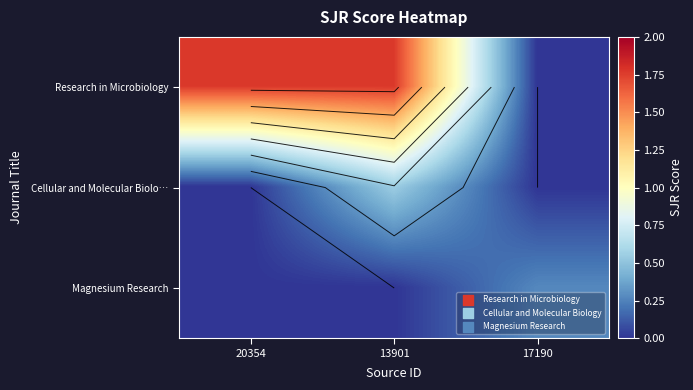

What is the difference between the maximum and minimum values in the Research in Microbiology series?

1.8